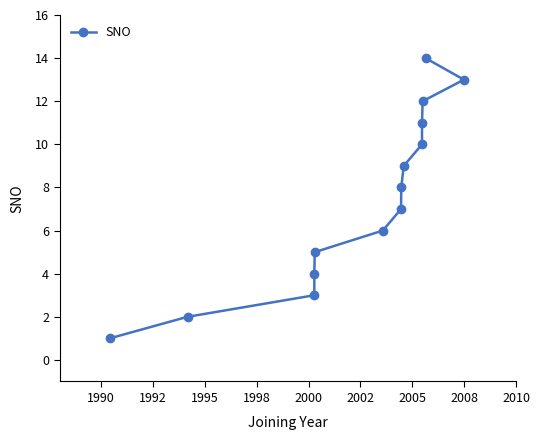

How many lines are shown in the chart?

1